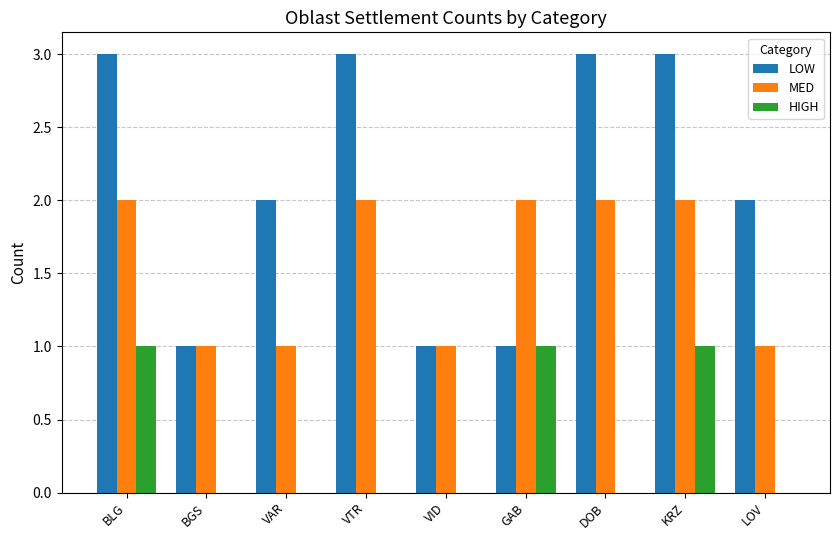

What are all the series names shown in the legend?

LOW, MED, HIGH